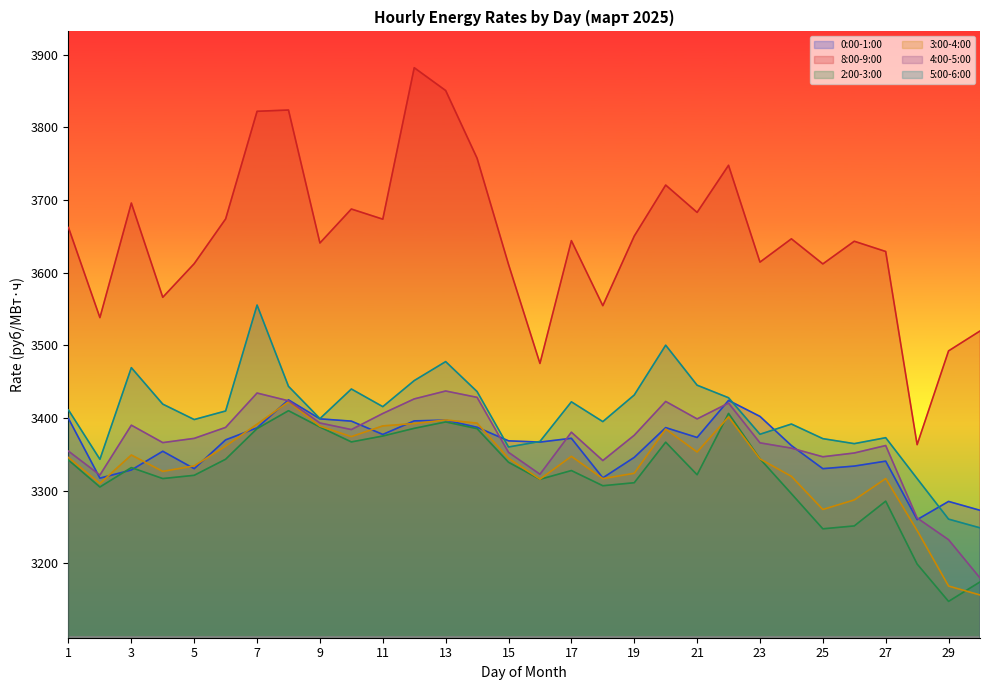

What are all the series names shown in the legend?

0:00-1:00, 8:00-9:00, 2:00-3:00, 3:00-4:00, 4:00-5:00, 5:00-6:00